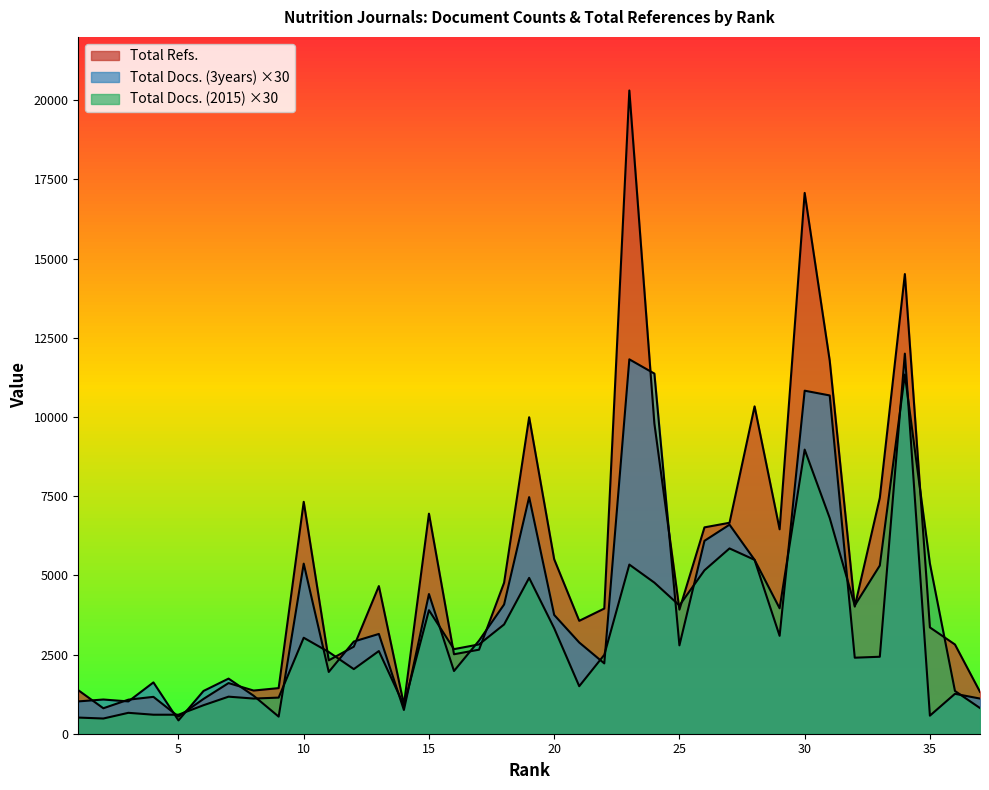

At which category does the chart reach its peak across all series?

23